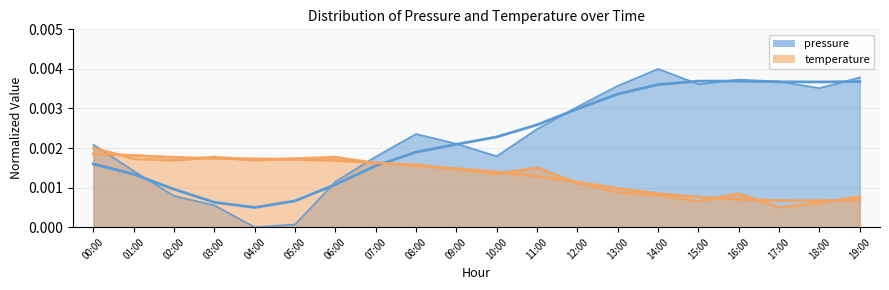

True or false: temperature has more than 2 points higher than both neighbors.

True